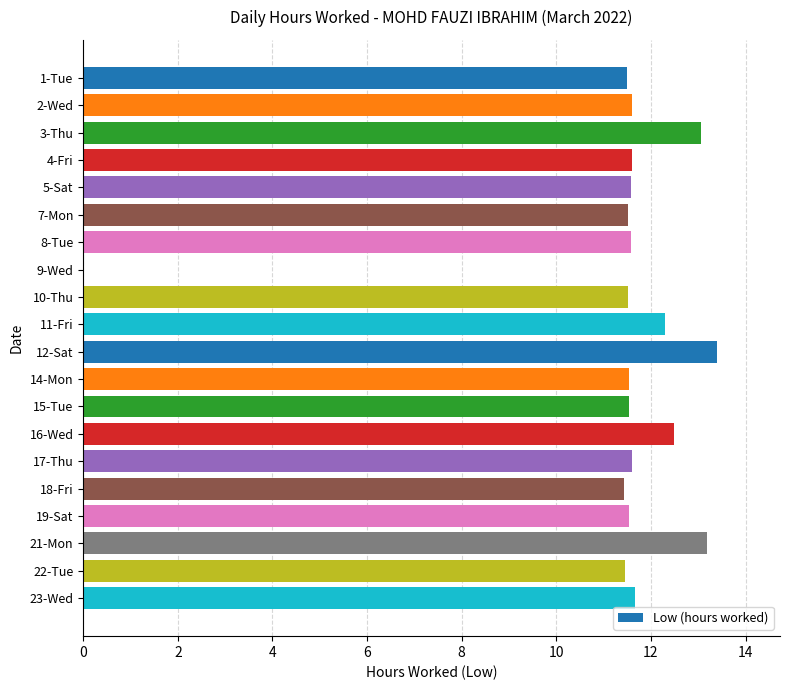

What is the sum of the values at 10-Thu and 5-Sat?

23.1